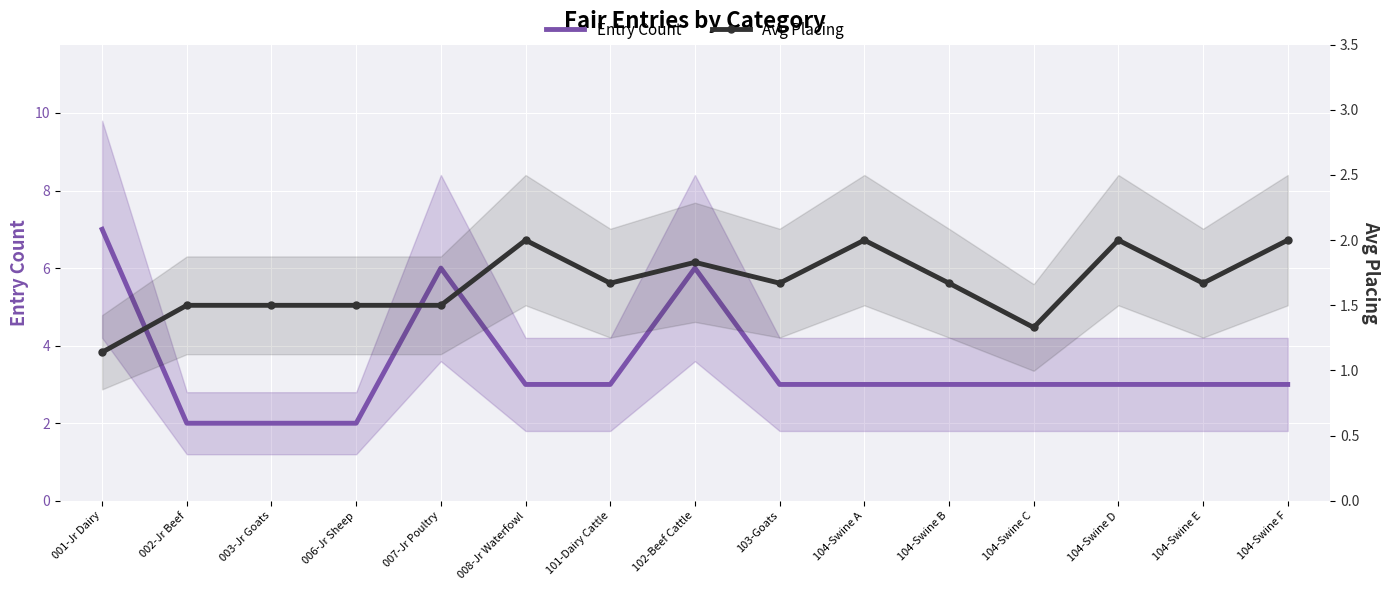

At which category does Entry Count reach its first local peak?

007-Jr Poultry